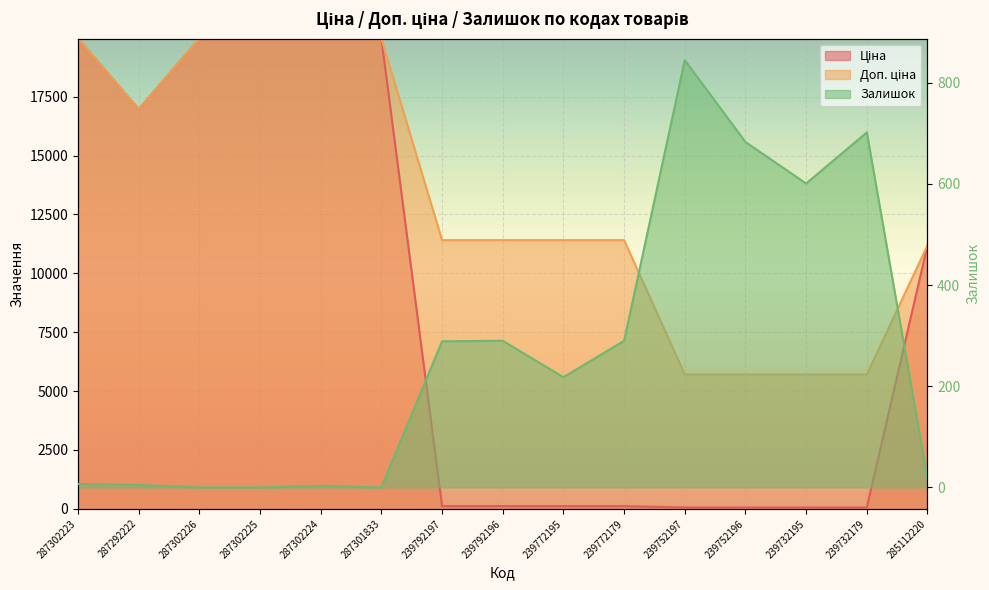

What is the difference between the Ціна values at 239732195 and 239772195?

57.0